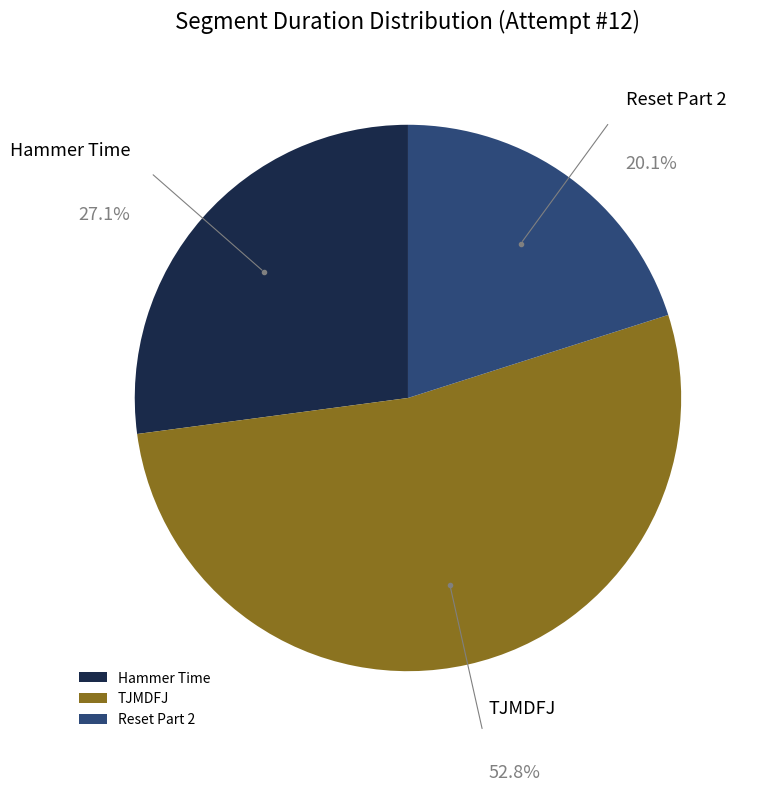

How many slices are in this pie chart?

3